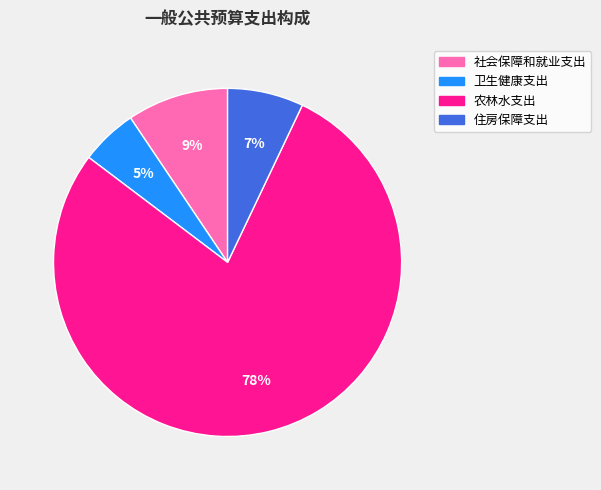

To the nearest percent, what percentage of the pie is 社会保障和就业支出?

9%